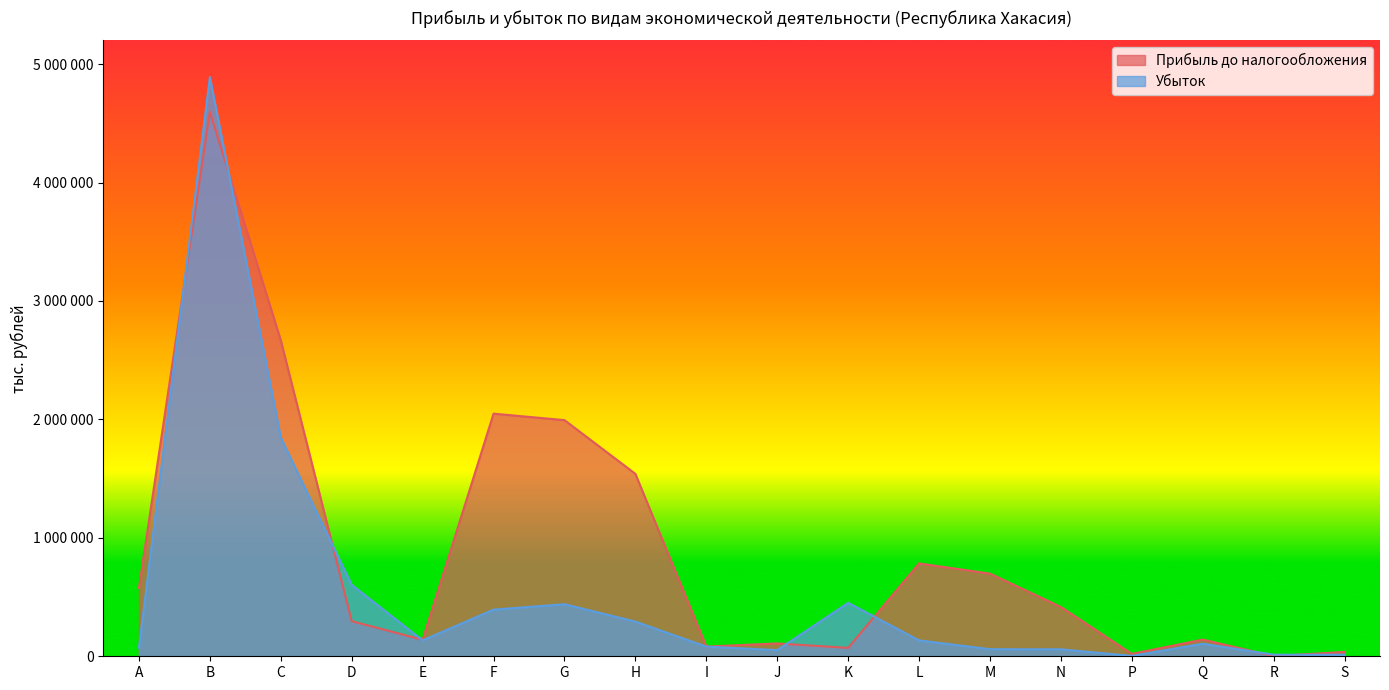

Reading left to right, list all the values displayed in this chart.

Прибыль до налогообложения: A=576498	B=4596349	C=2667197	D=296519	E=139507	F=2048575	G=1993843	H=1540213	I=81796	J=108555	K=70964	L=784118	M=698185	N=416373	P=20313	Q=140937	R=1747	S=36571
Убыток: A=71156	B=4889682	C=1846290	D=603304	E=134281	F=393861	G=439626	H=292990	I=81682	J=51996	K=451375	L=134218	M=59899	N=58837	P=3103	Q=106087	R=13437	S=12857